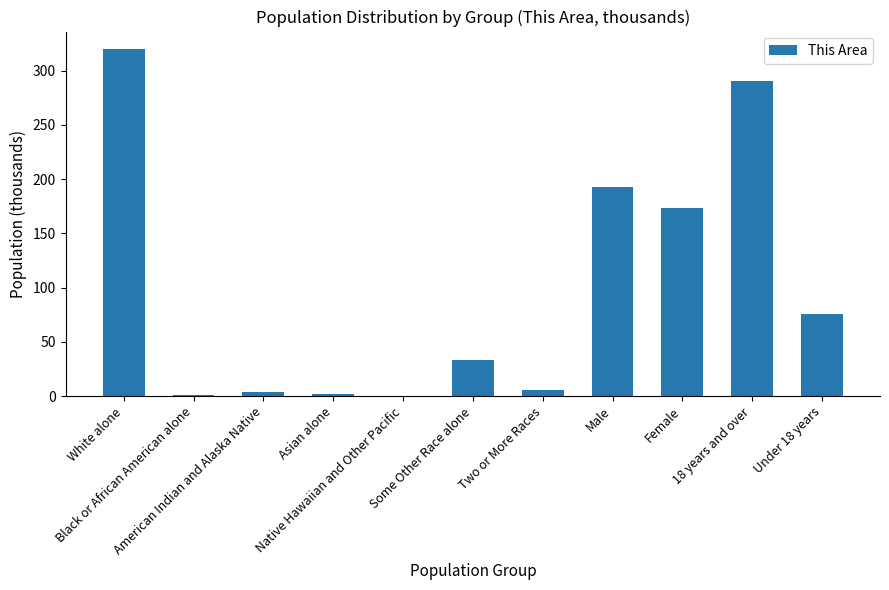

At which category does the chart reach its peak across all series?

White alone